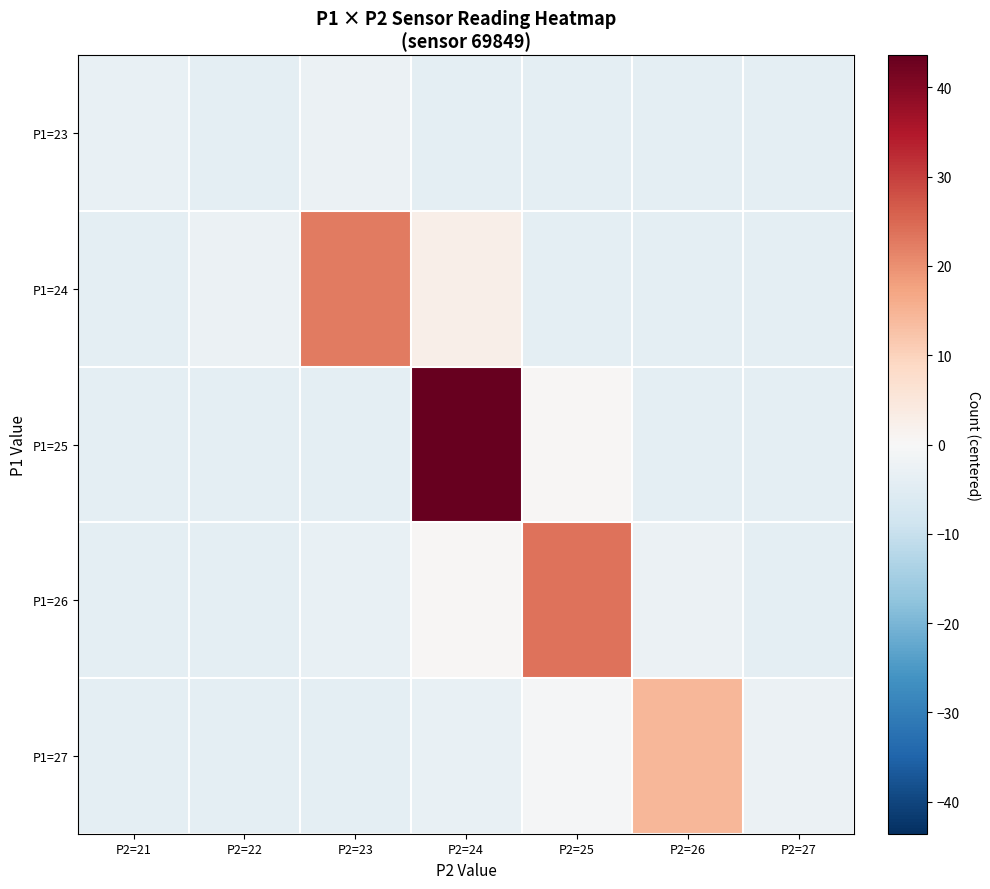

Which series has the largest total across all categories?

P1=25